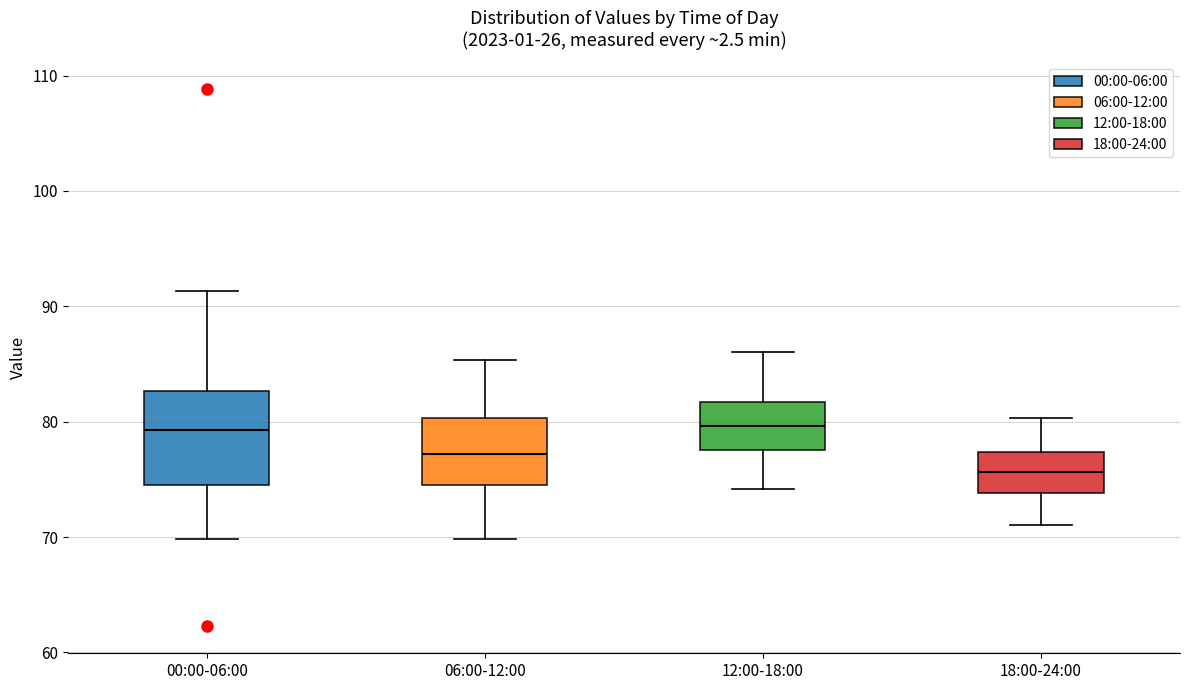

Which box is the tallest, from its lower edge to its upper edge?

00:00-06:00